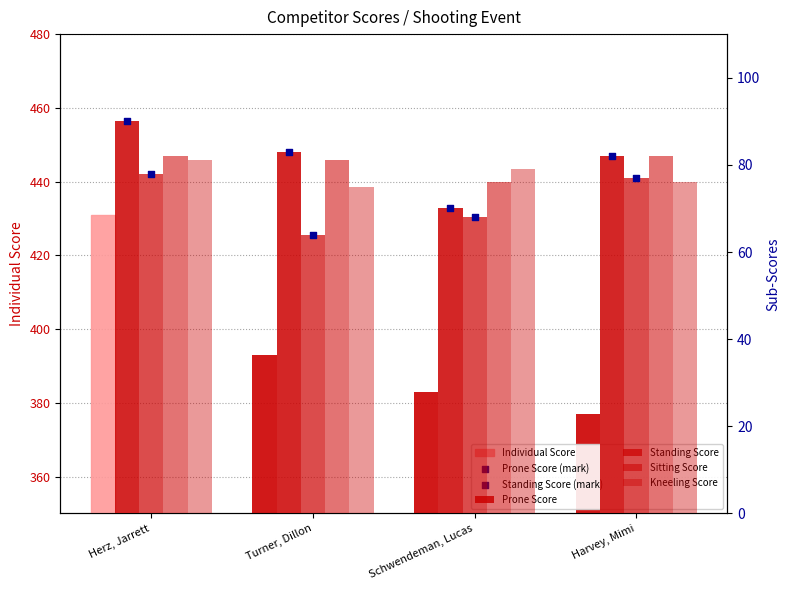

What is the total value across all series at Harvey, Mimi?

694